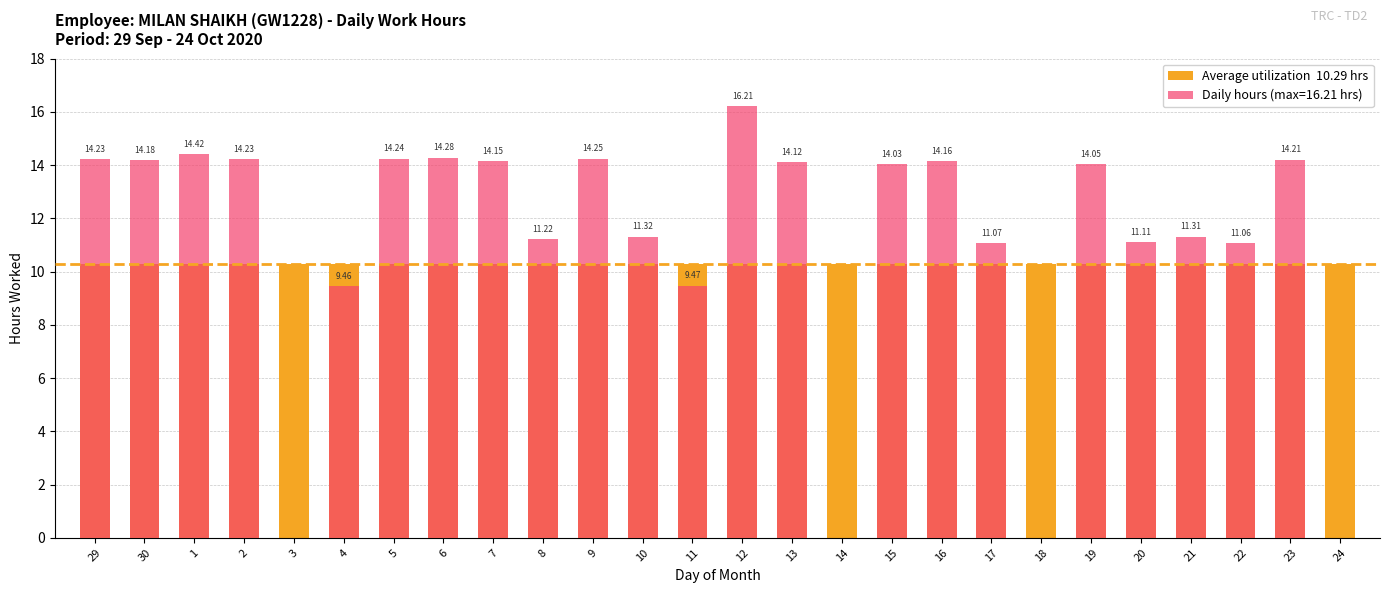

What is the maximum value shown in the chart?

16.2